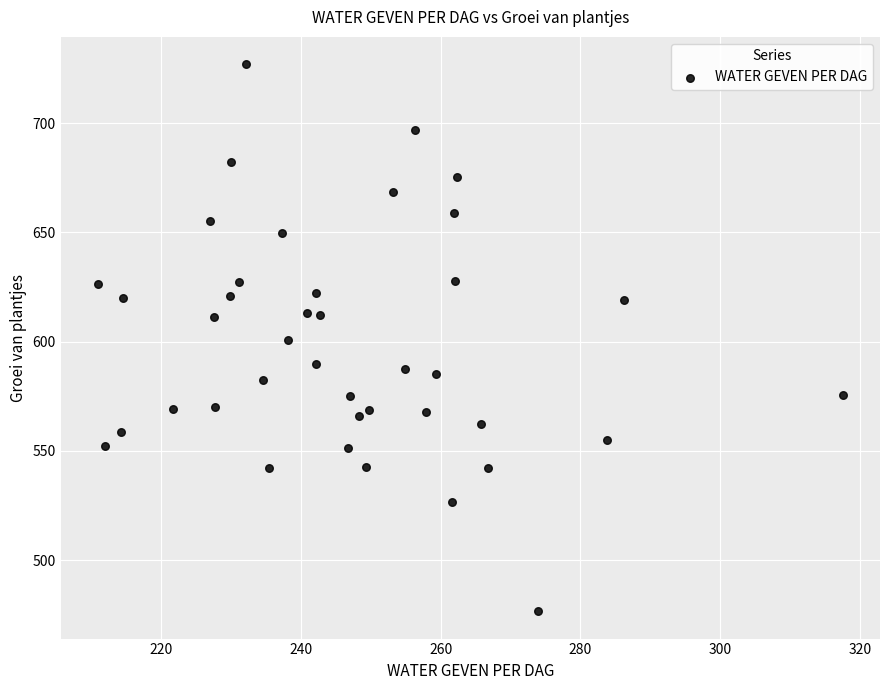

What is the range of Y values (max minus min)?

250.4